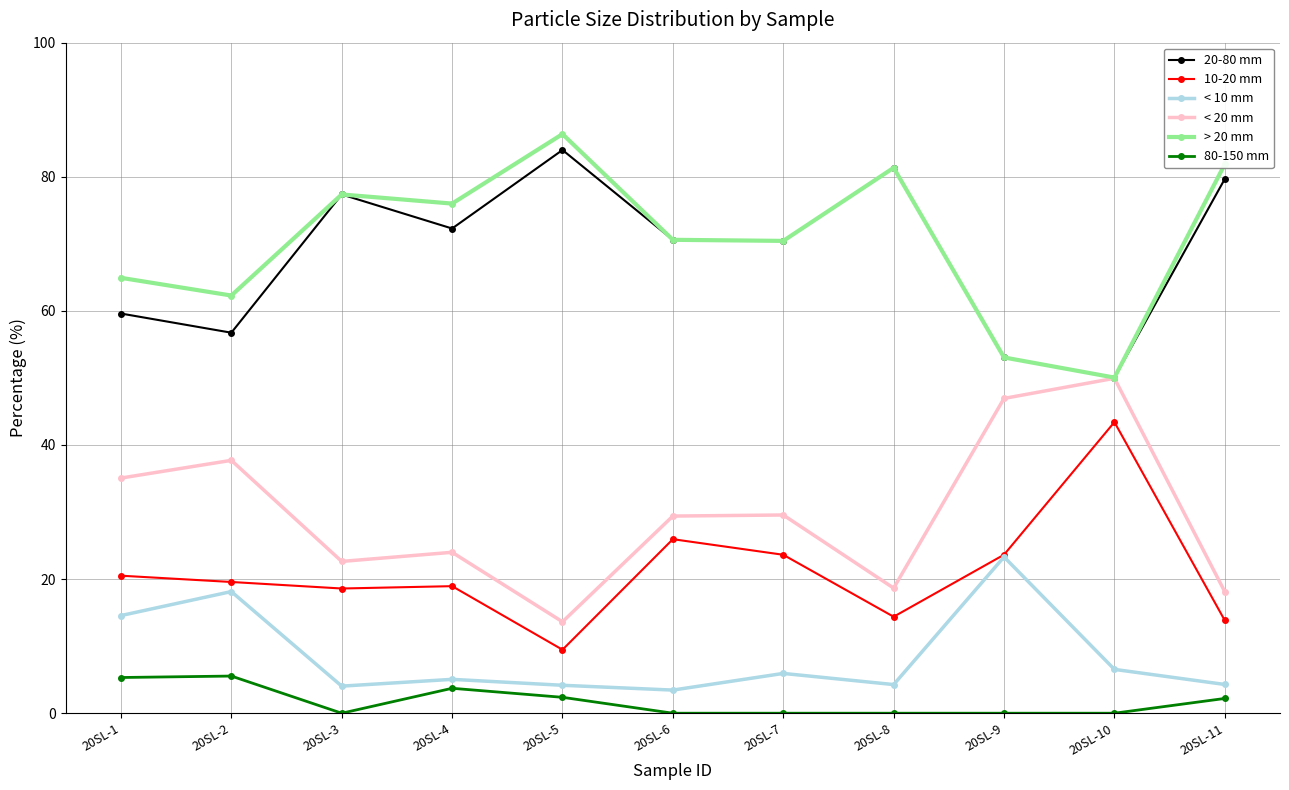

What is the value of the < 10 mm point at the 1st from the left?

14.6